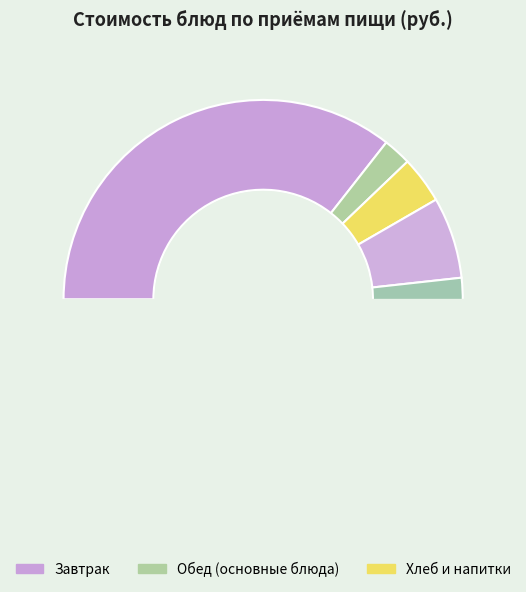

What is the change in value from Завтрак (хлеб) to Обед (1 блюдо)?

+7.6